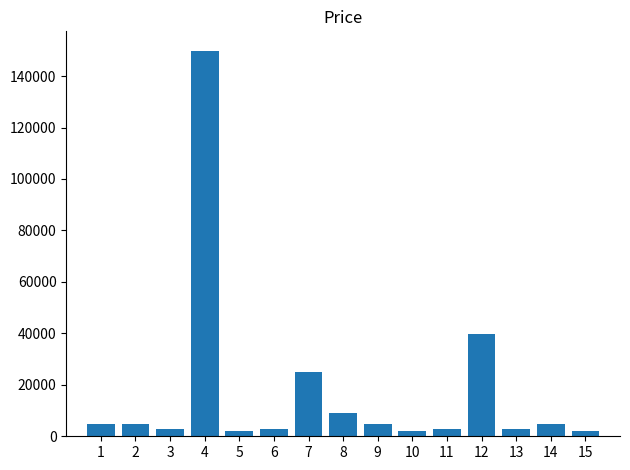

The chart shows a value of 1888 at 5. True or false?

True